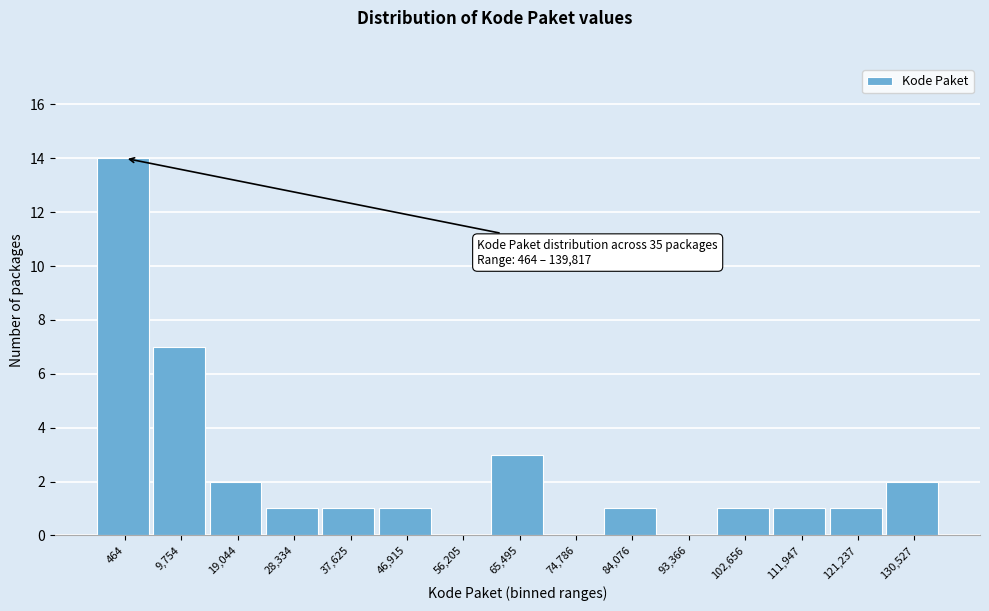

Reading left to right, what are all the values shown in this chart?

464=14	9,754=7	19,044=2	28,334=1	37,625=1	46,915=1	56,205=0	65,495=3	74,786=0	84,076=1	93,366=0	102,656=1	111,947=1	121,237=1	130,527=2